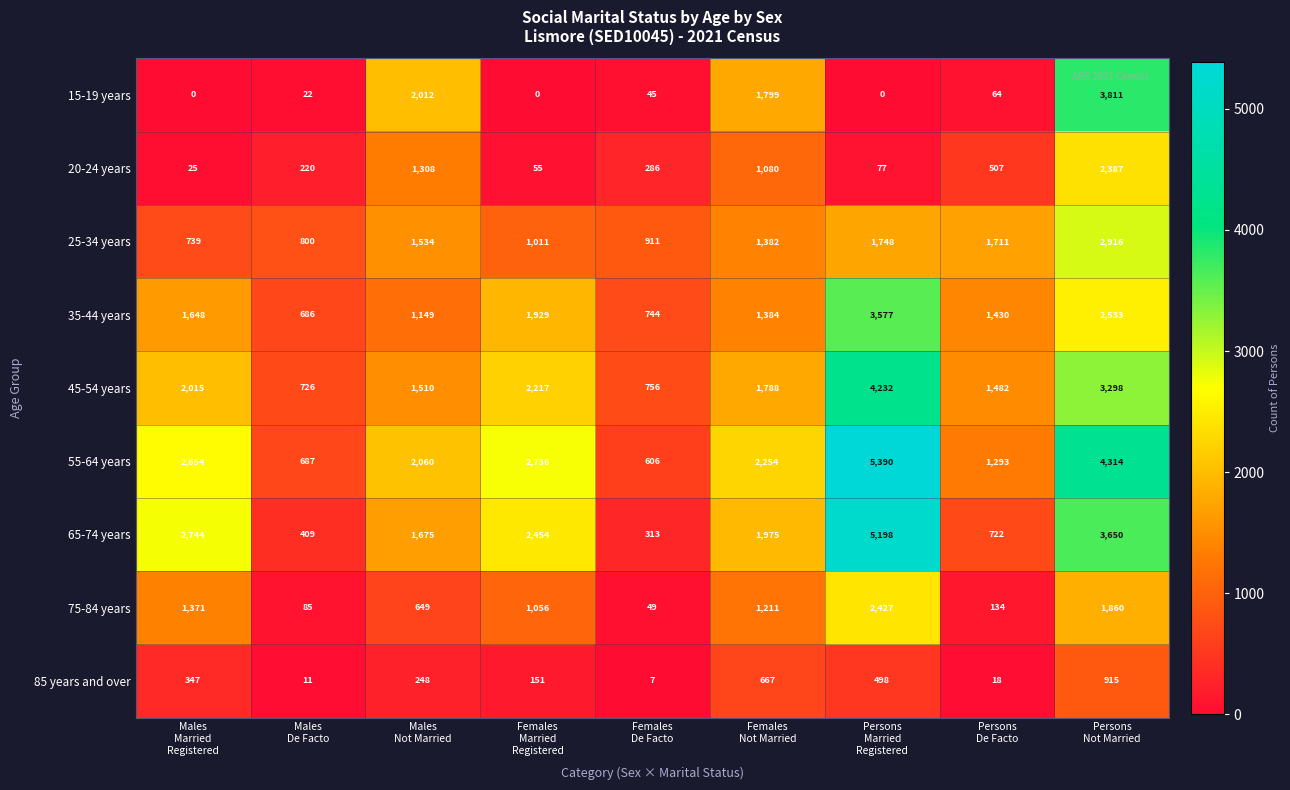

What is the average value of the 85 years and over series?

318